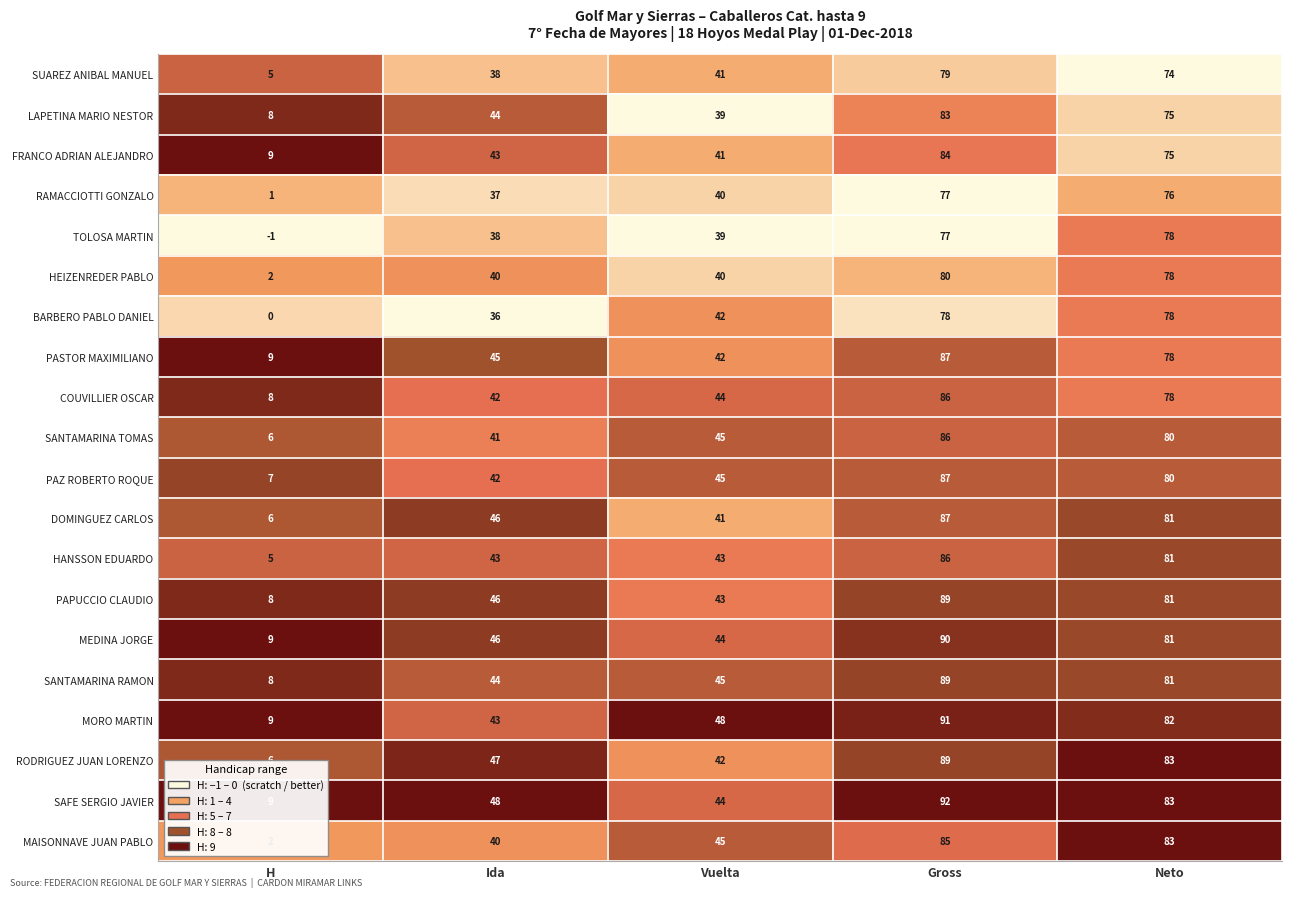

List the labels in order of PAZ ROBERTO ROQUE value, smallest first.

H, Ida, Vuelta, Neto, Gross